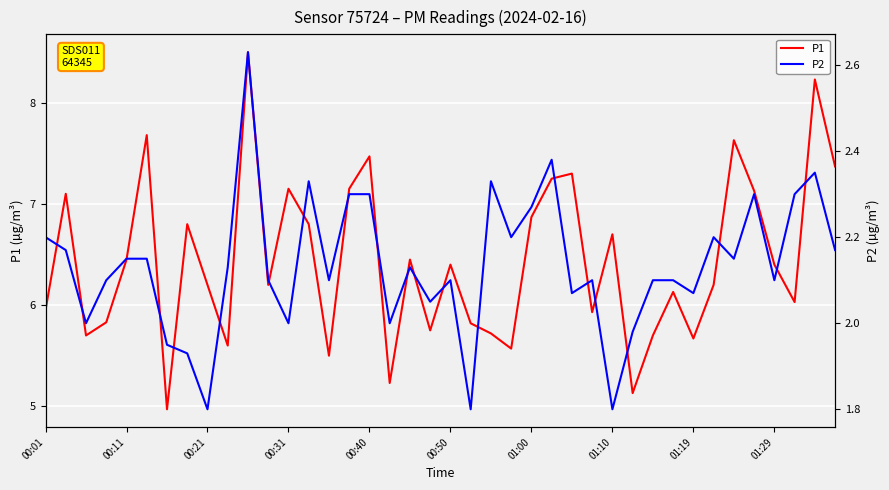

Is it true that P1 equals 7.5 at 00:40?

True